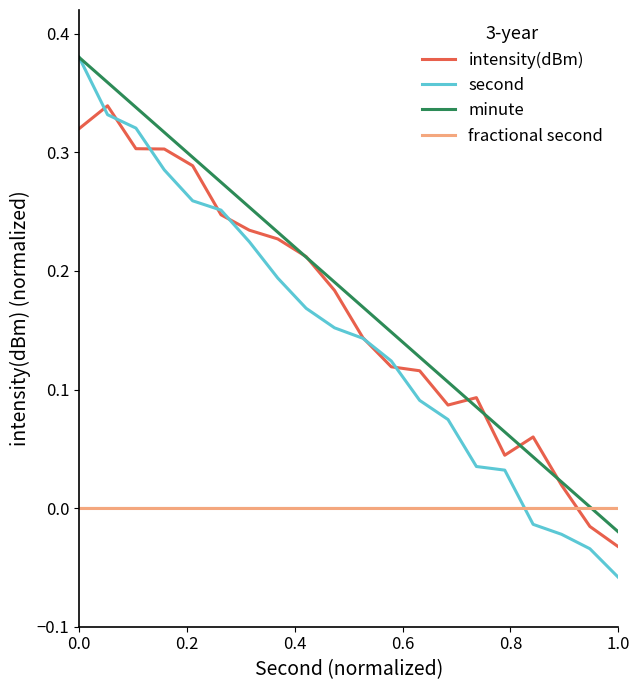

Which series has the largest range (max minus min)?

second